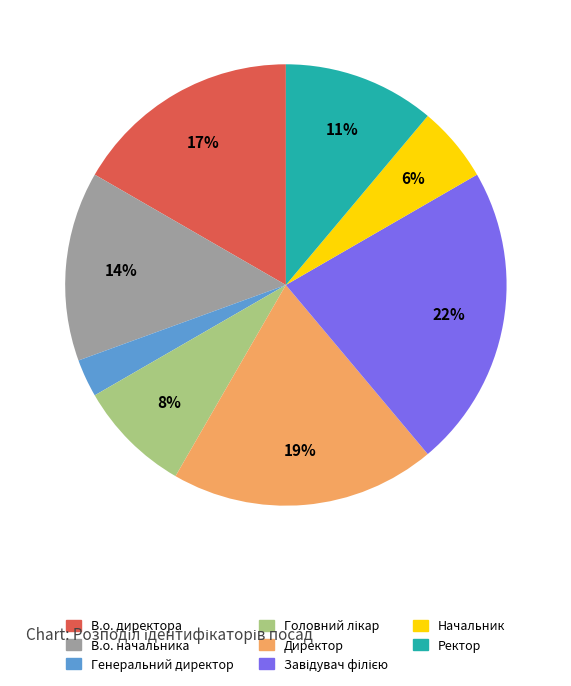

Which has a higher value, Начальник or Директор?

Директор